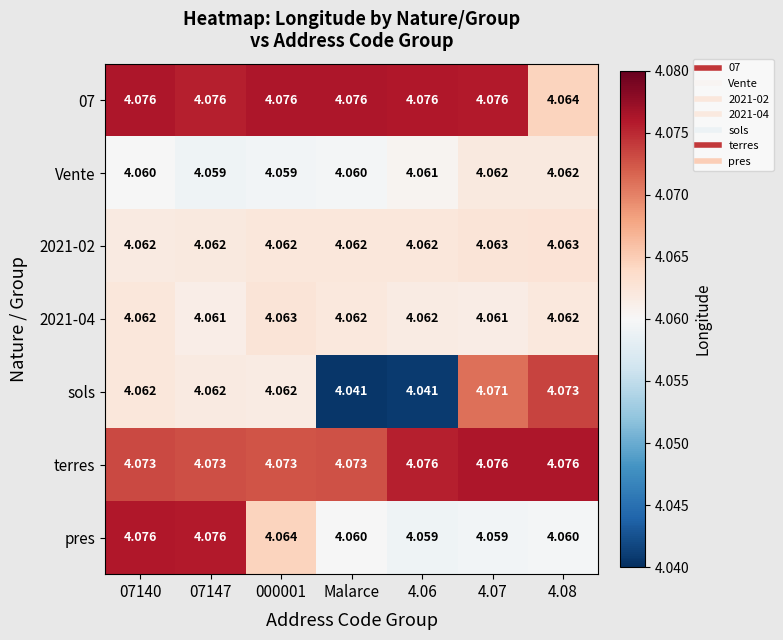

Which series changed the most between 07140 and Malarce?

sols